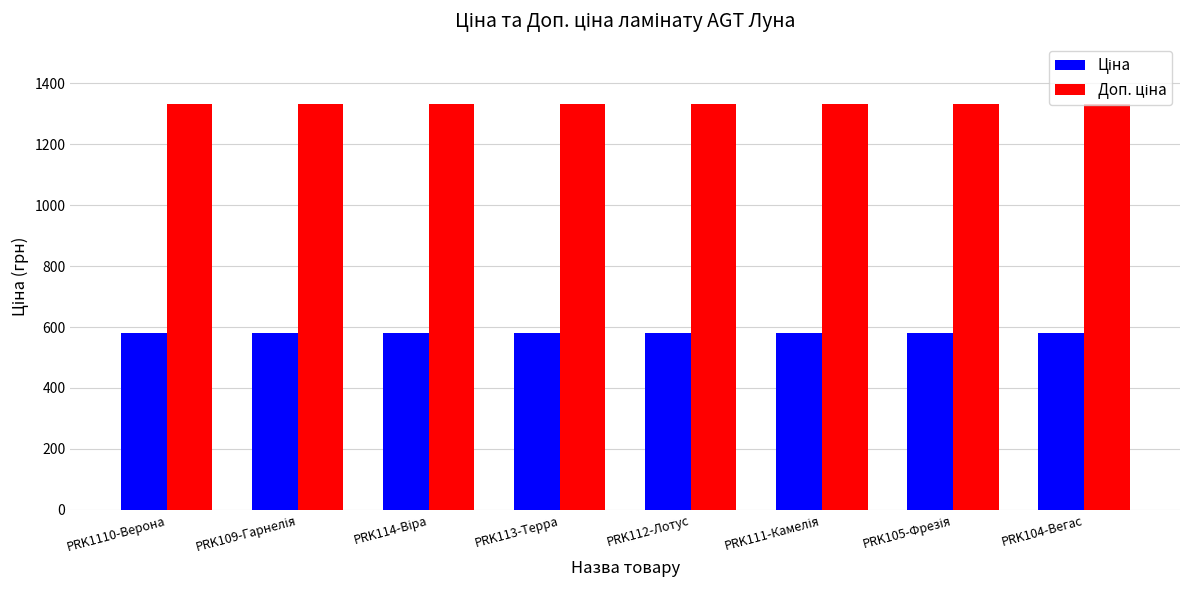

What is the greatest value displayed?

1330.3